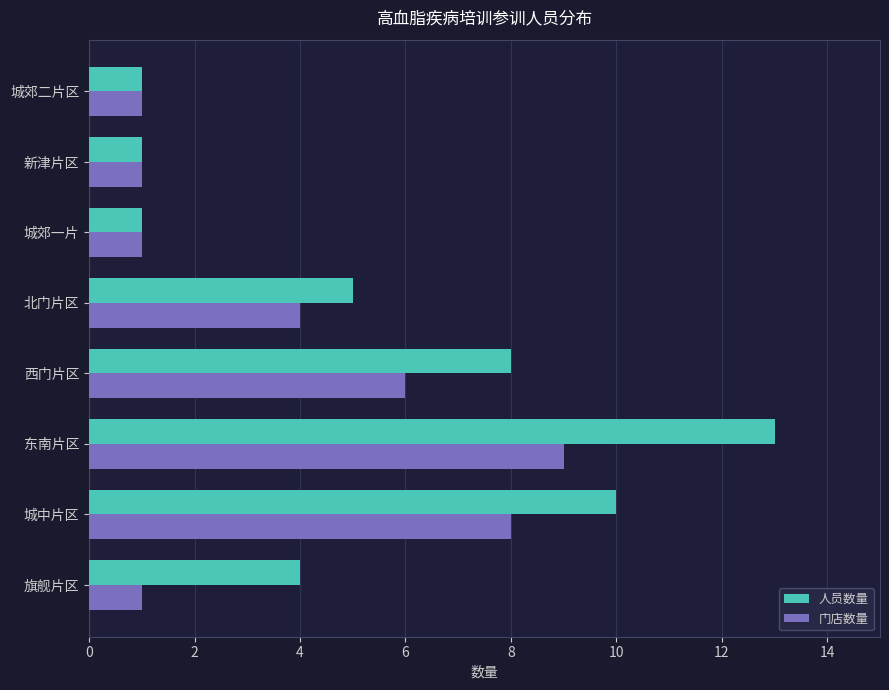

What is the difference between the second highest and minimum values in the 人员数量 series?

9